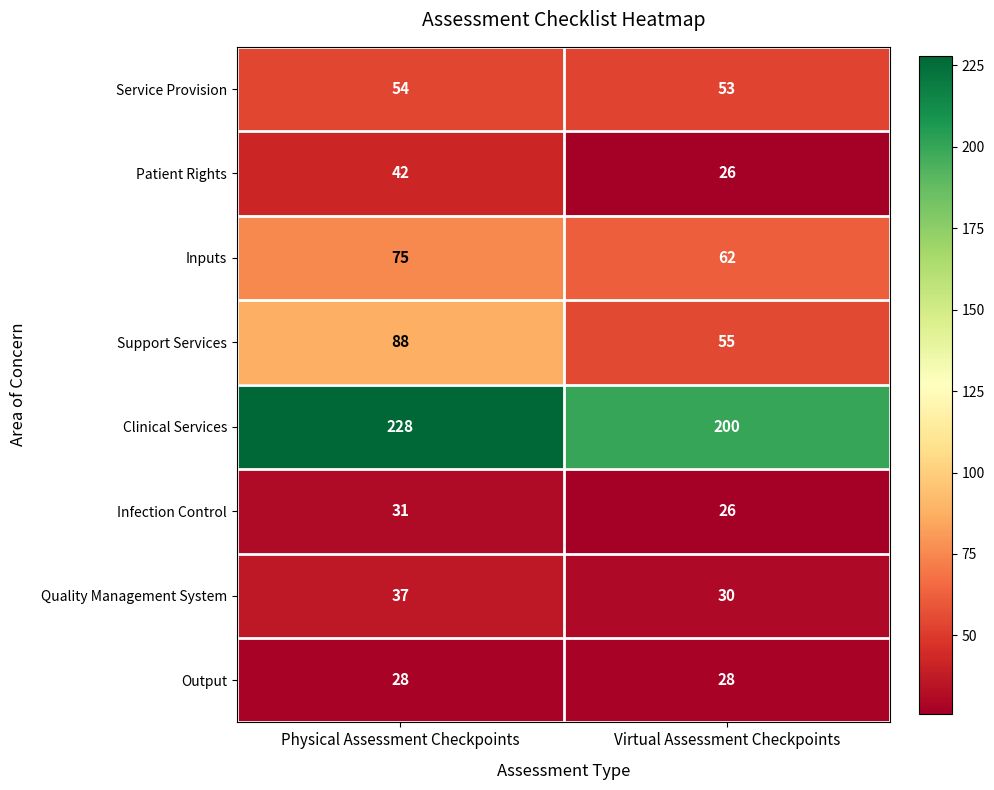

What is the difference between the highest and lowest values at Virtual Assessment Checkpoints?

174